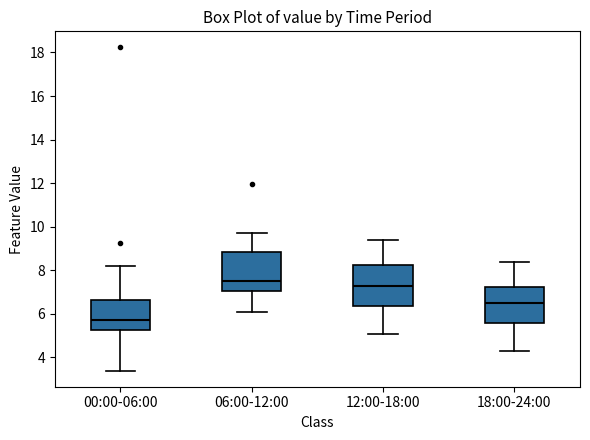

Where does the upper whisker of the box for 06:00-12:00 end on the y-axis? The values are not printed on the chart, so give them approximately, as read against the axis.

9.8